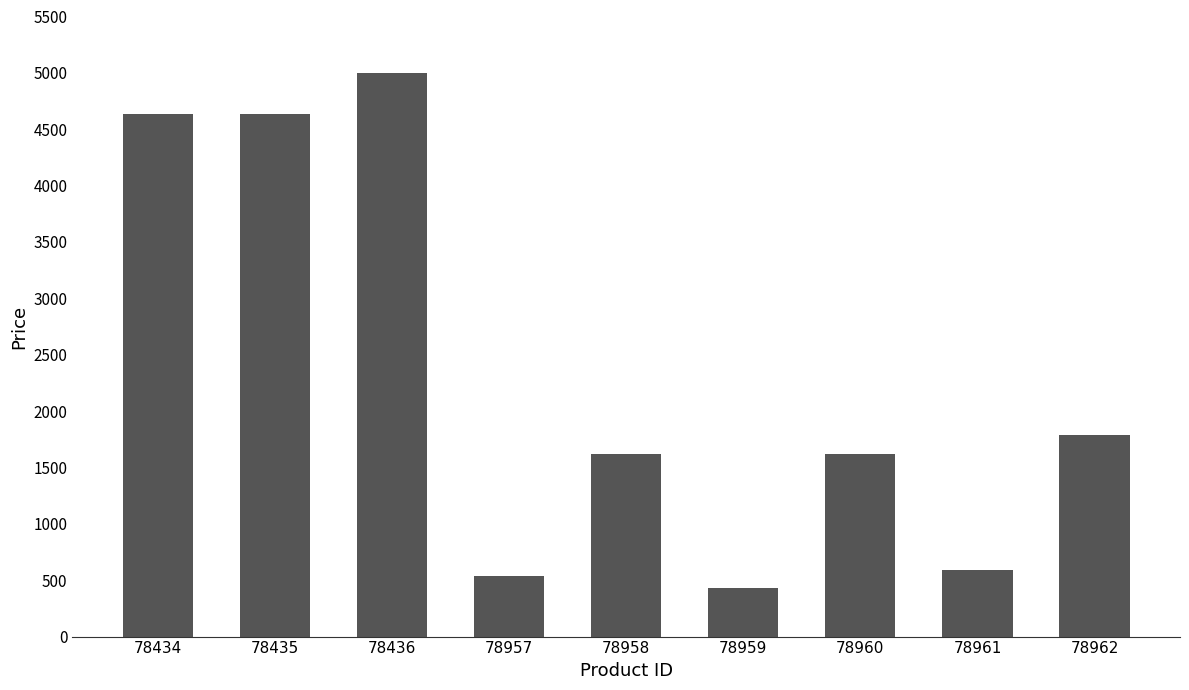

The value at 78962 is 2944.2. True or false?

False